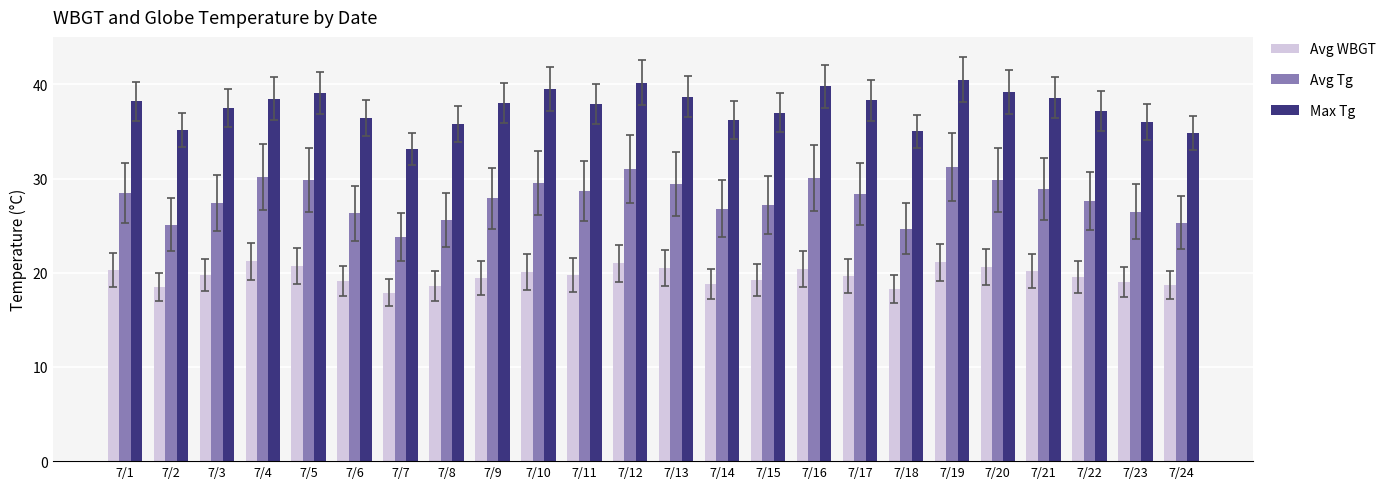

Rank the series by their average value, from highest to lowest.

Max Tg, Avg Tg, Avg WBGT